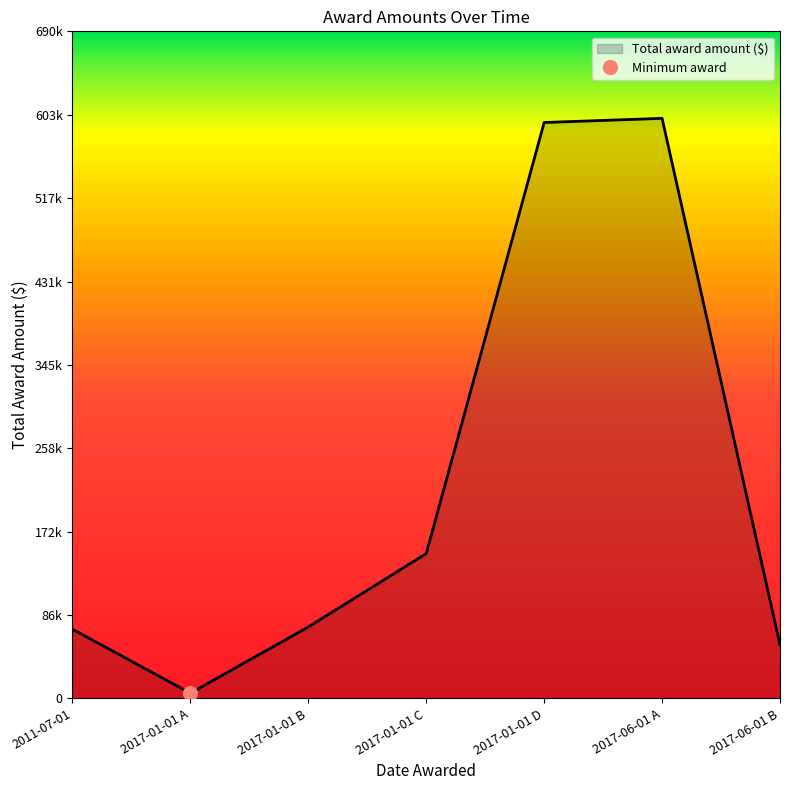

How many interior local peaks (higher than both neighbors) does the data have?

1